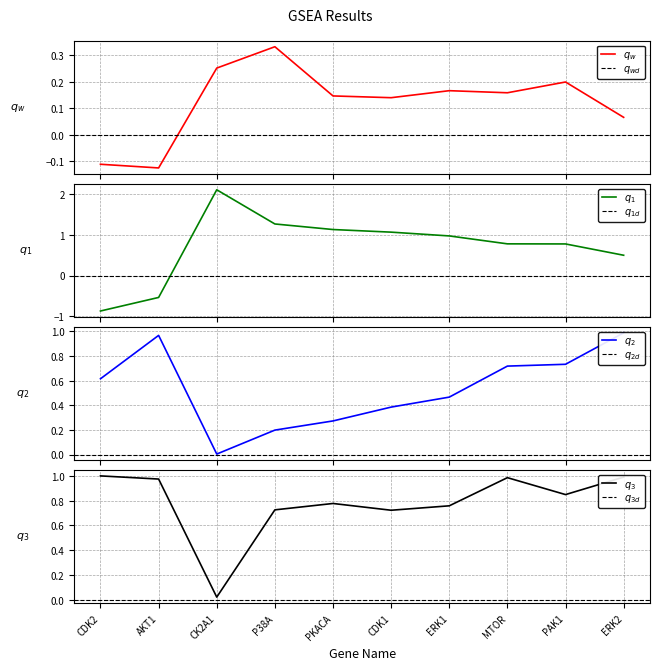

What is the greatest value displayed?

2.1